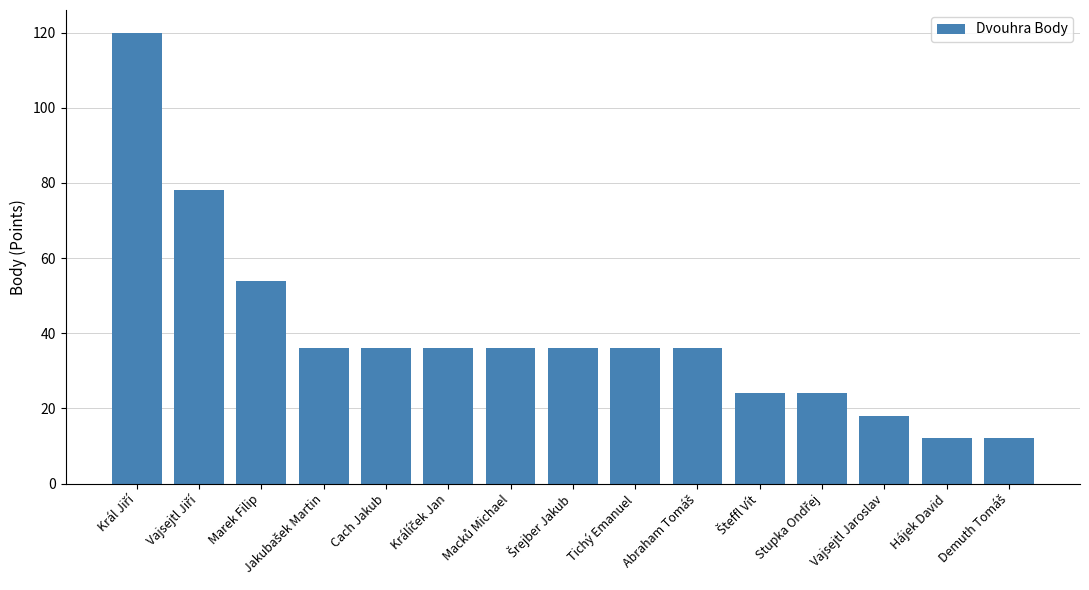

What is the average value?

40